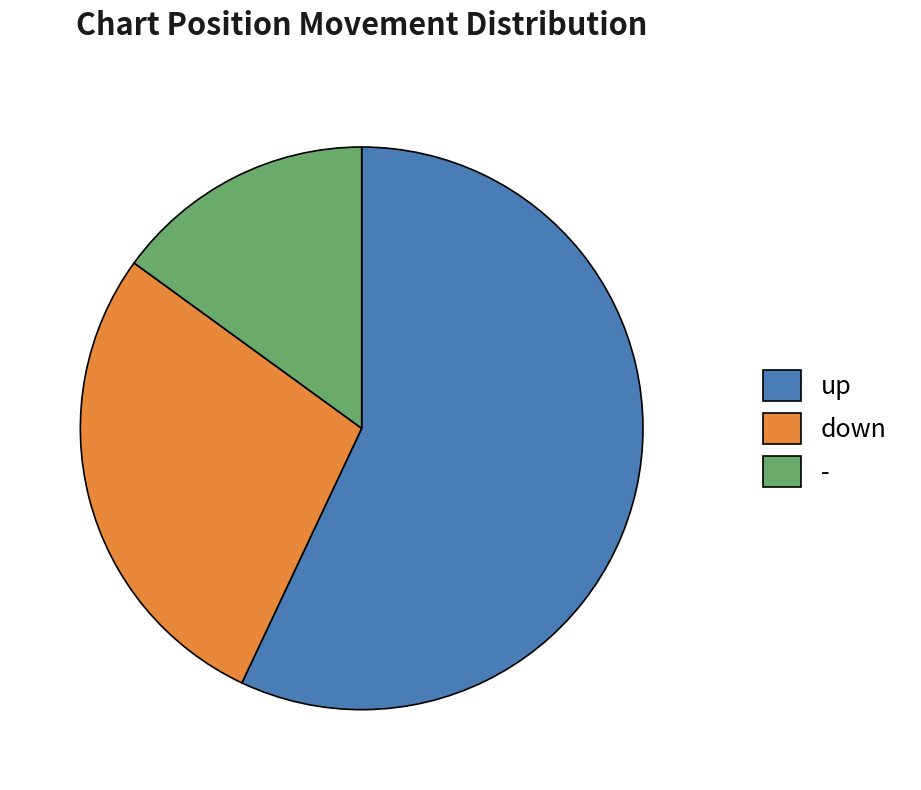

What is the smallest slice in the pie chart?

-